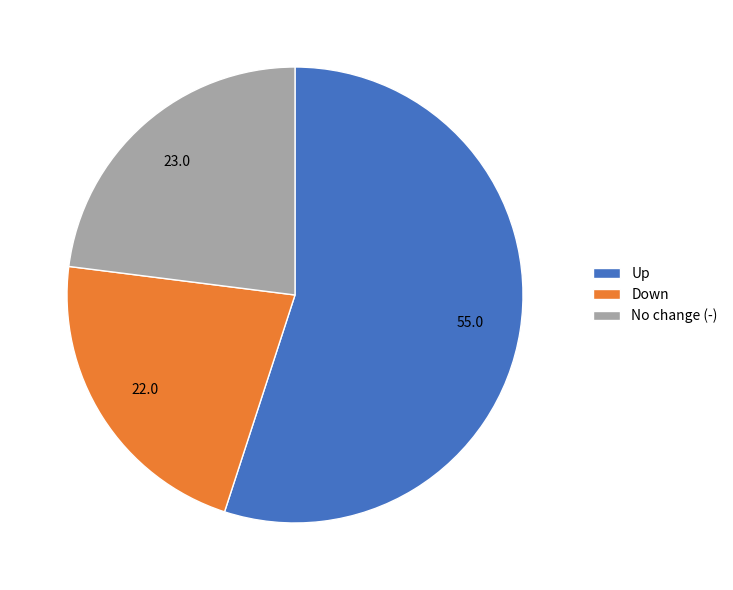

Which category accounts for the majority?

Up